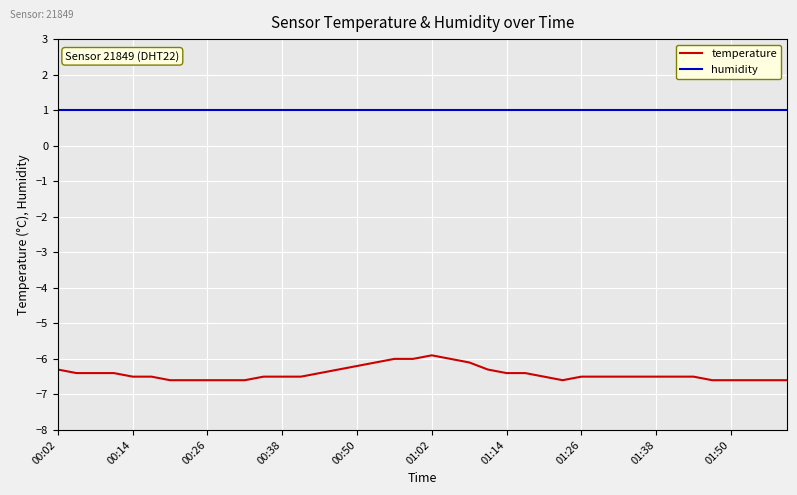

Which series has the largest range (max minus min)?

temperature